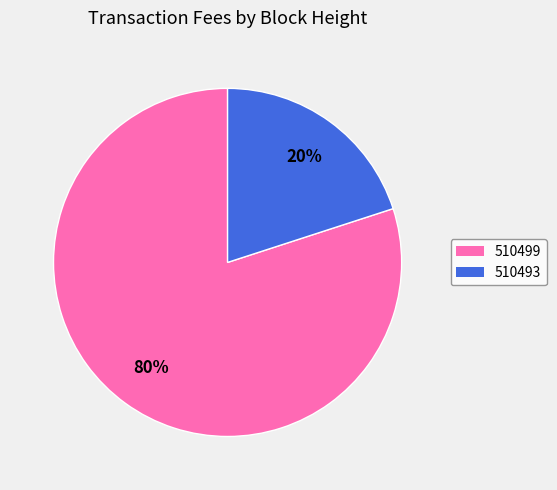

True or false: 510499 accounts for 88% of the total.

False